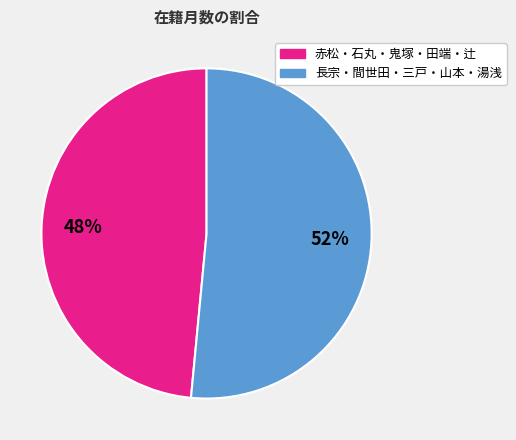

Is it true that 赤松・石丸・鬼塚・田端・辻 is 37% of the pie?

False